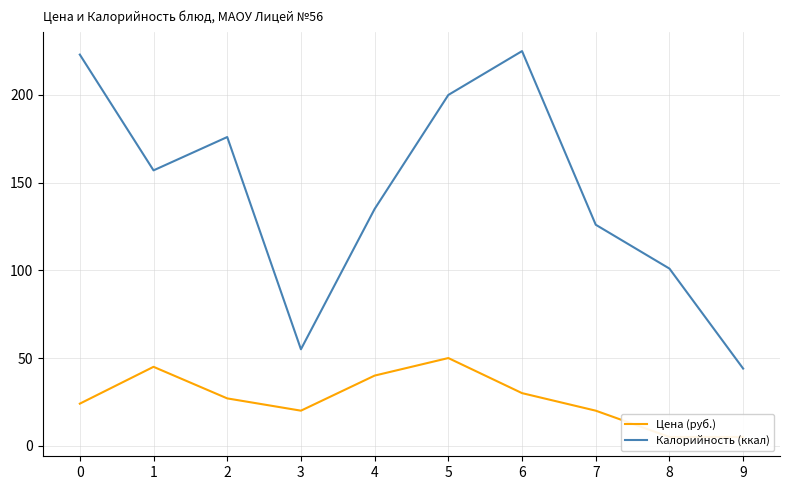

Which series has the widest spread of values?

Калорийность (ккал)